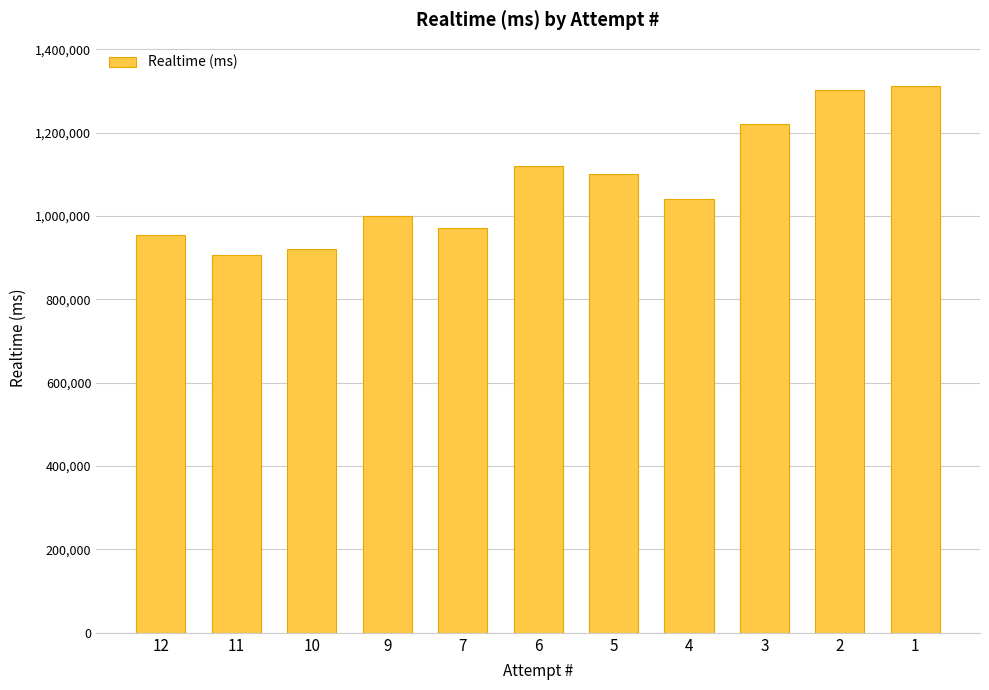

What is the difference between the second highest and minimum values?

395533